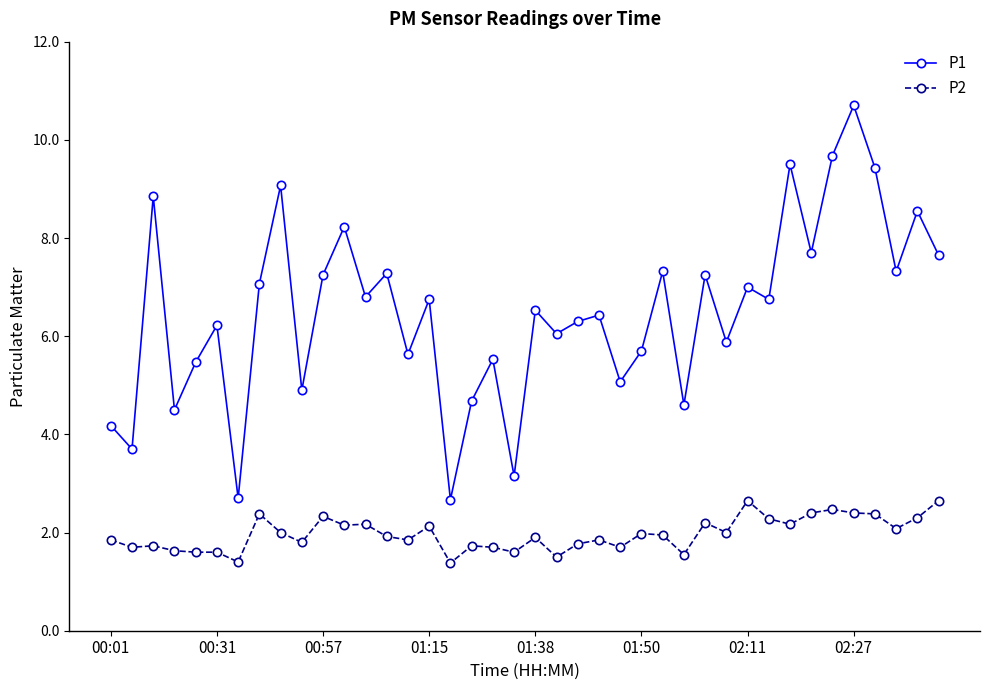

True or false: P1 and P2 intersect in this chart.

False